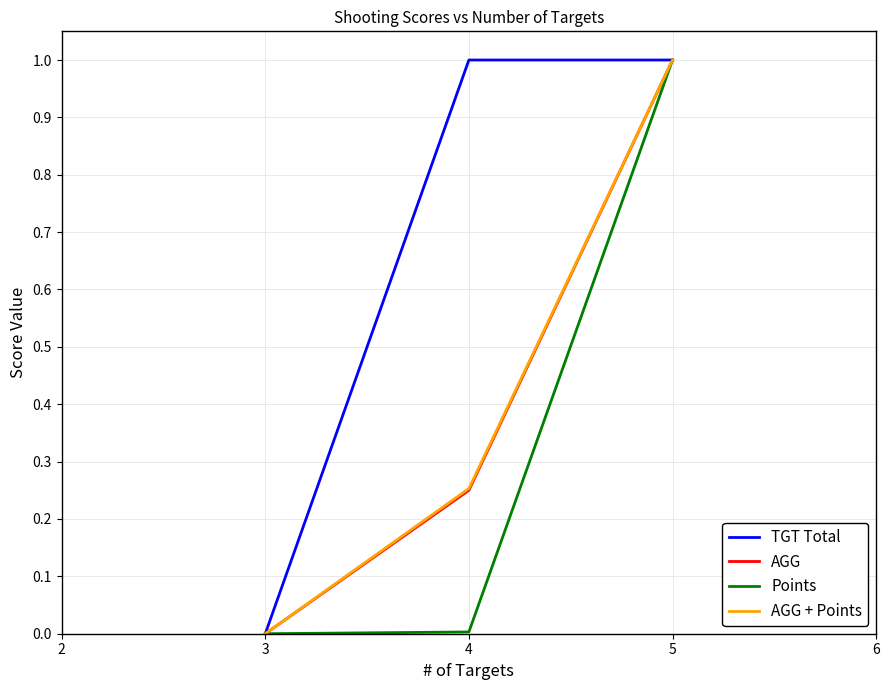

At which label does AGG reach its minimum?

3